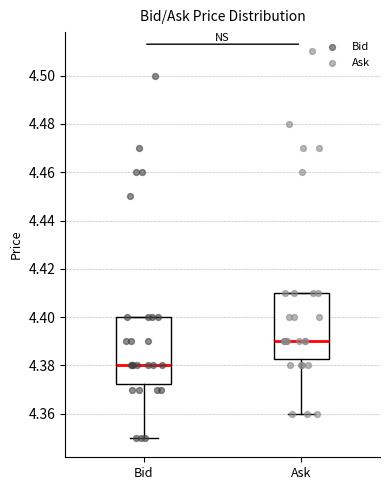

Where does the lower whisker of the box for Ask end on the y-axis? The values are not printed on the chart, so give them approximately, as read against the axis.

4.360